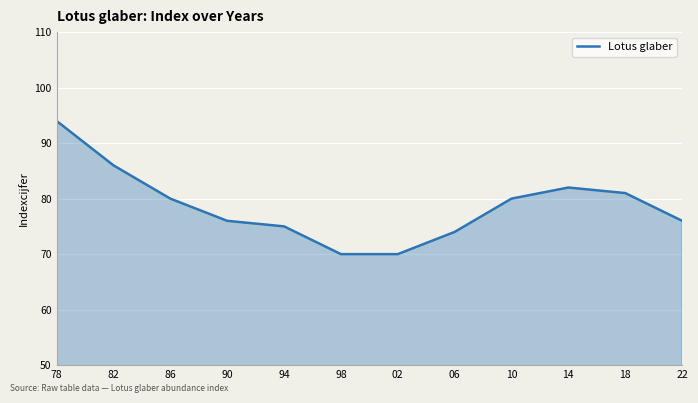

What is the ratio of the value at 18 to the value at 90?

1.1